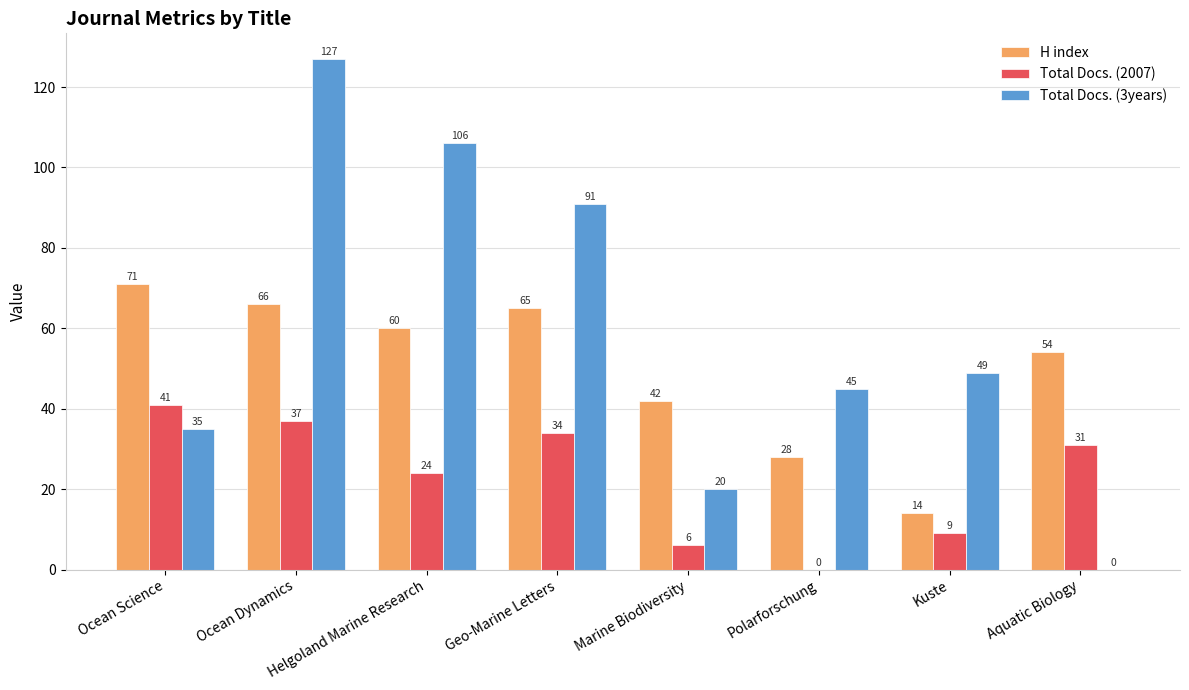

The Total Docs. (3years) series shows 91 at Geo-Marine Letters. True or false?

True